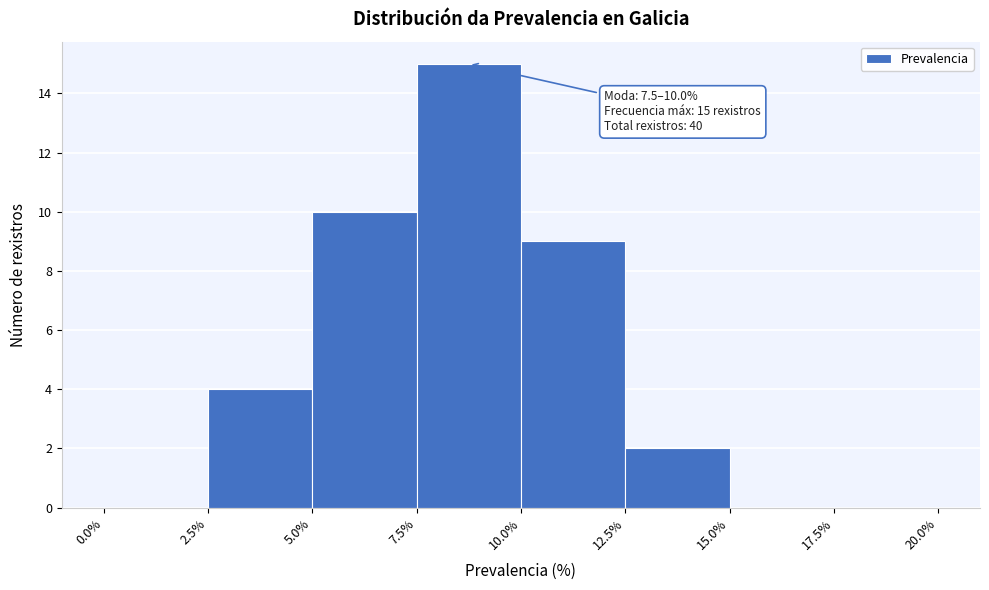

Which range on the x-axis has the tallest bar?

7.5% to 10.0%